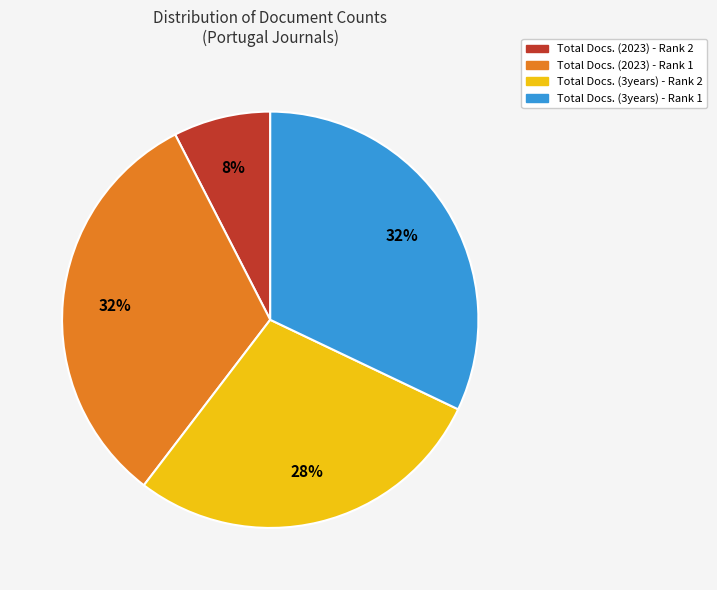

The Total Docs. (2023) - Rank 2 slice represents 8% of the pie. True or false?

True